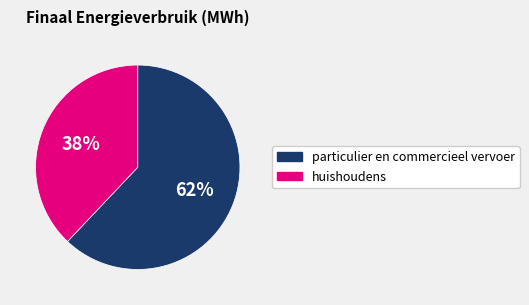

To the nearest percent, what is the difference between the largest and smallest slice percentages?

24%